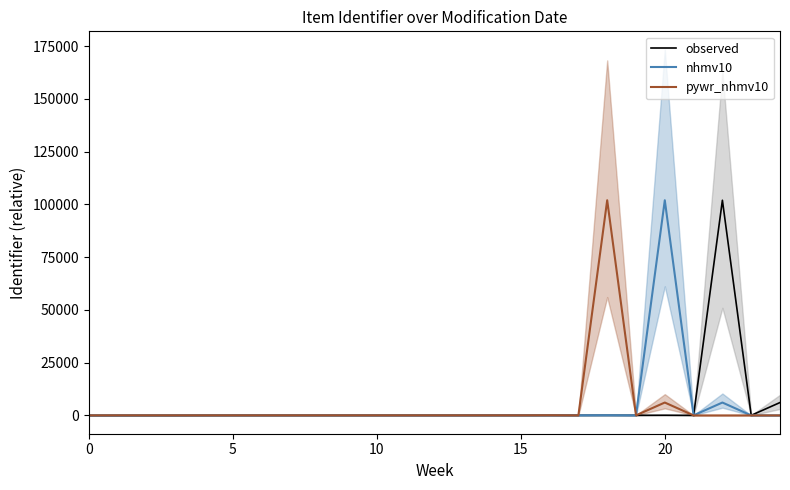

True or false: nhmv10 has a value of 8 at 10.

False